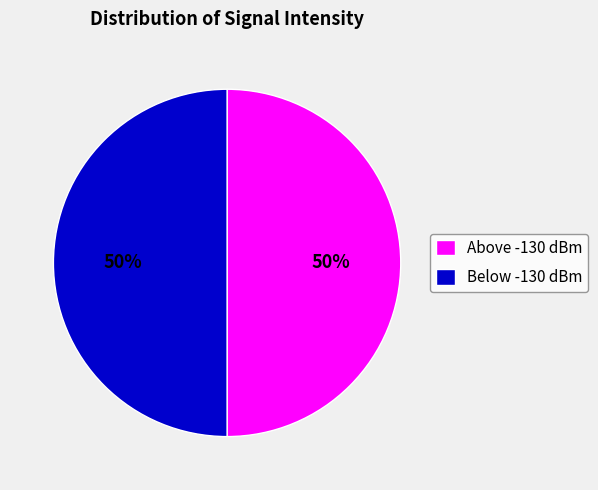

To the nearest percent, what portion does Above -130 dBm represent?

50%